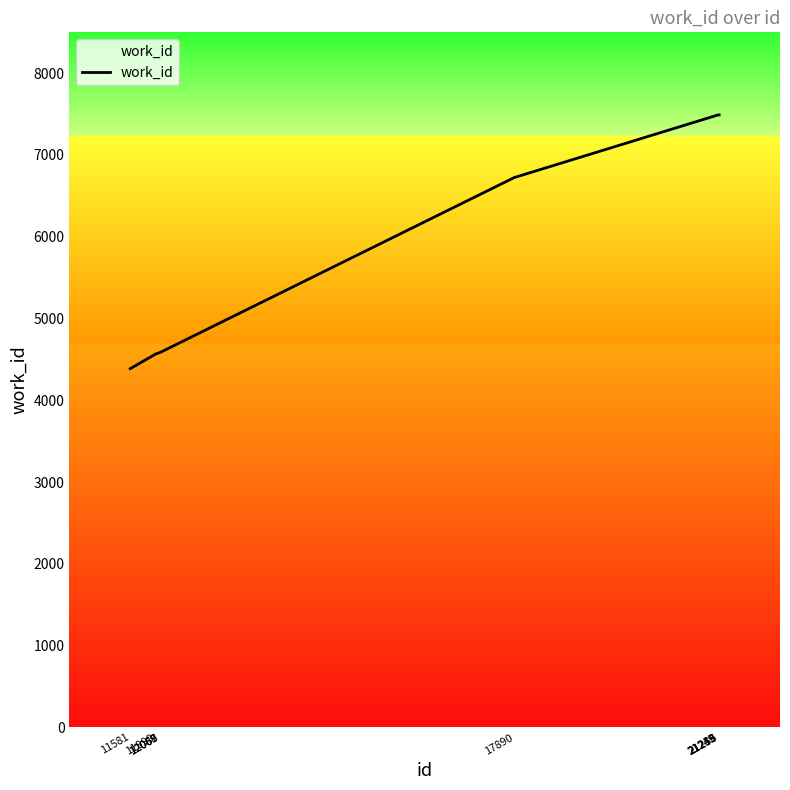

What is the greatest value displayed?

7490